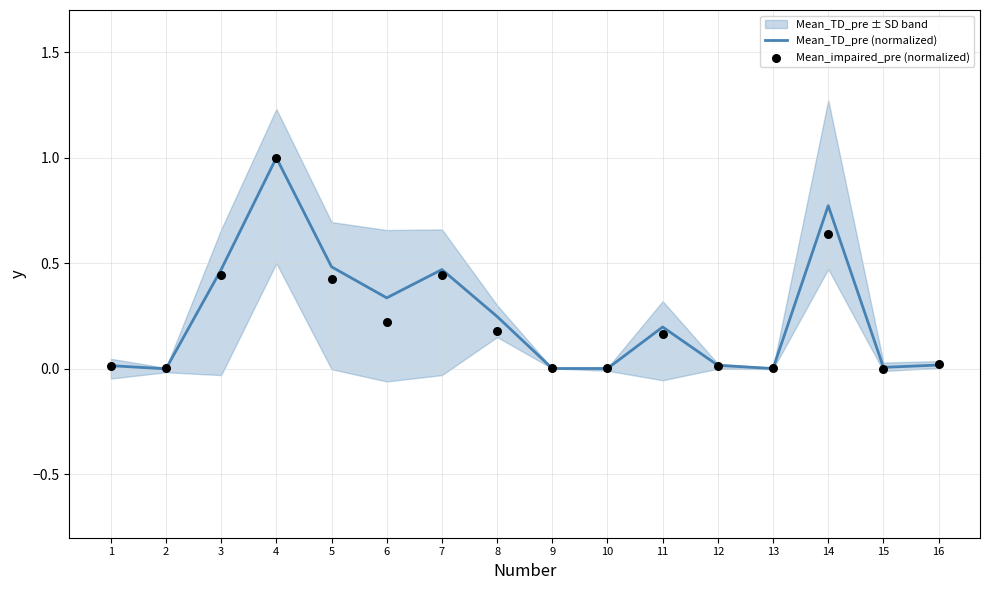

Is the value of Mean_impaired_pre (normalized) at 12 greater than the value of Mean_TD_pre (normalized) at 13?

Yes